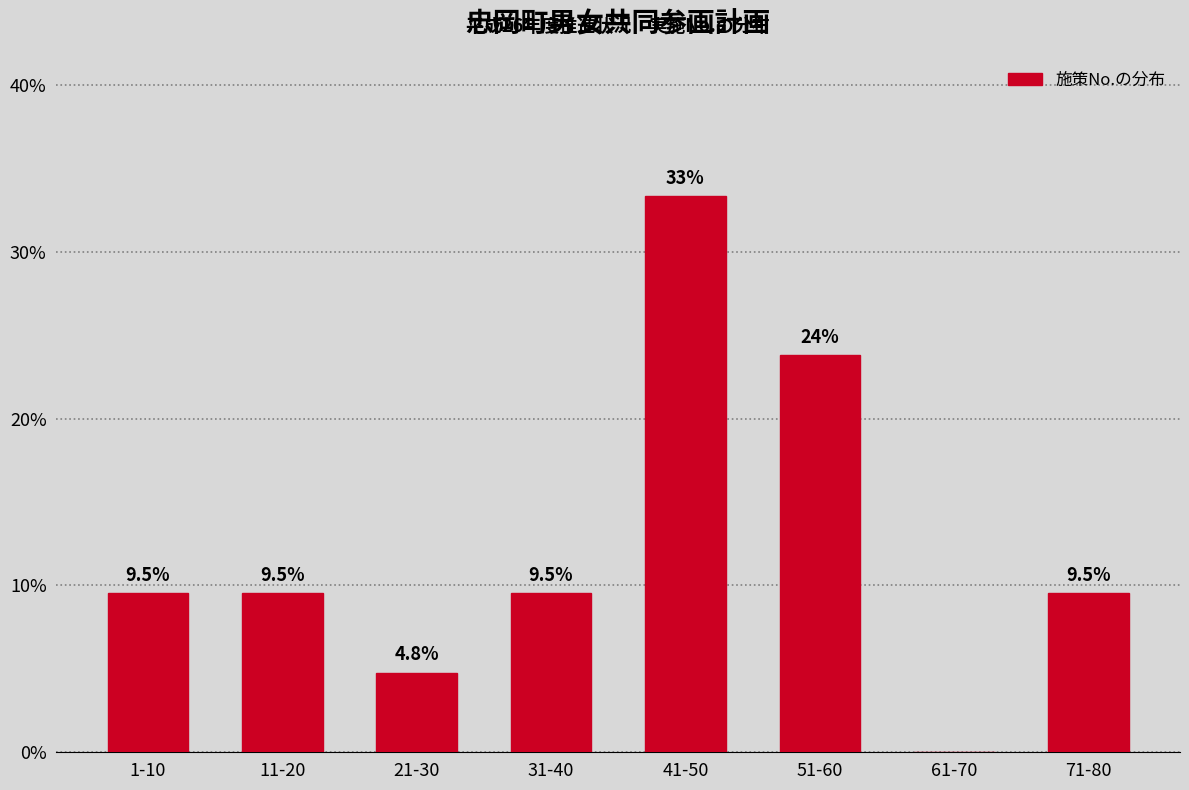

Reading left to right, transcribe all the data shown in this chart.

1-10=9.5	11-20=9.5	21-30=4.8	31-40=9.5	41-50=33.3	51-60=23.8	61-70=0.0	71-80=9.5